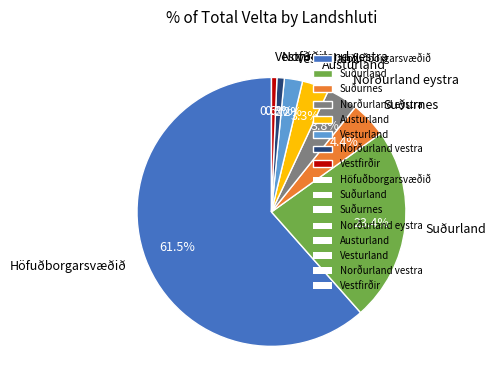

Between Suðurland and Höfuðborgarsvæðið, which is larger?

Höfuðborgarsvæðið